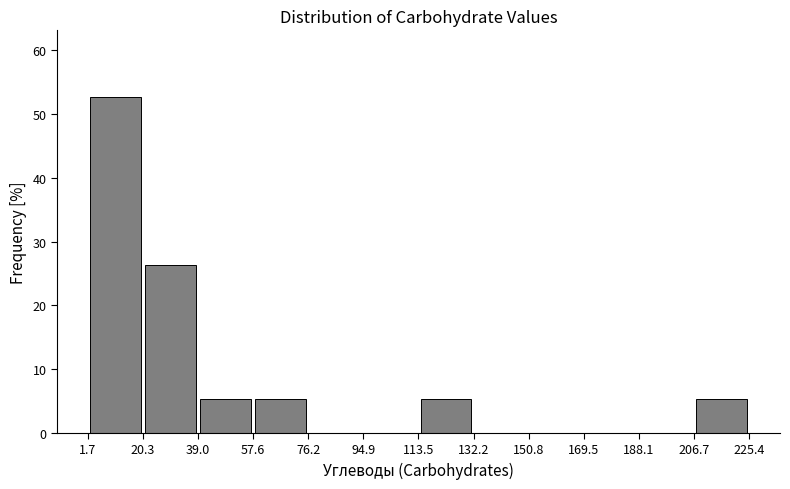

What is the height of the bar covering 1.7 to 20.3 on the x-axis? The values are not printed on the chart, so give them approximately, as read against the axis.

53